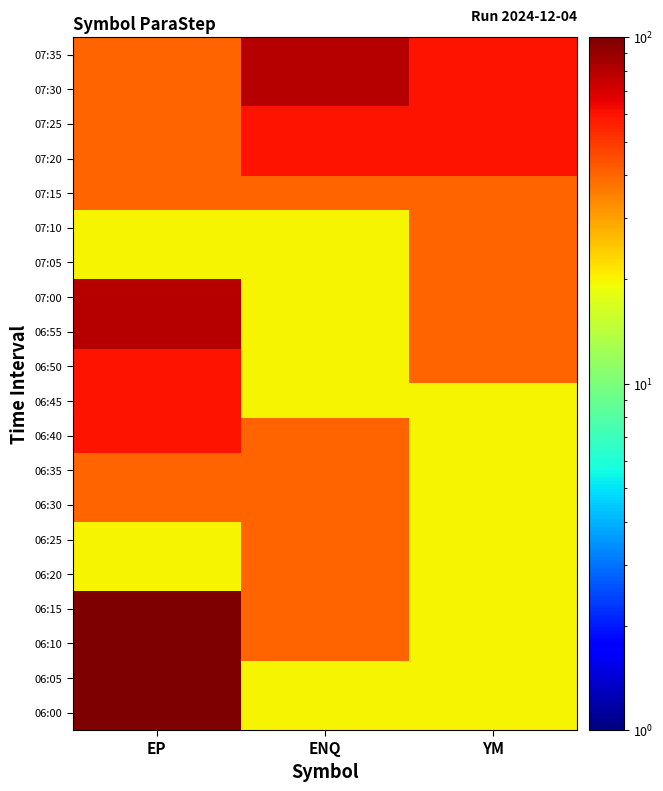

Reading right to left, transcribe all the data shown in this chart.

07:35: YM=60	ENQ=80	EP=40
07:30: YM=60	ENQ=80	EP=40
07:25: YM=60	ENQ=60	EP=40
07:20: YM=60	ENQ=60	EP=40
07:15: YM=40	ENQ=40	EP=40
07:10: YM=40	ENQ=20	EP=20
07:05: YM=40	ENQ=20	EP=20
07:00: YM=40	ENQ=20	EP=80
06:55: YM=40	ENQ=20	EP=80
06:50: YM=40	ENQ=20	EP=60
06:45: YM=20	ENQ=20	EP=60
06:40: YM=20	ENQ=40	EP=60
06:35: YM=20	ENQ=40	EP=40
06:30: YM=20	ENQ=40	EP=40
06:25: YM=20	ENQ=40	EP=20
06:20: YM=20	ENQ=40	EP=20
06:15: YM=20	ENQ=40	EP=140
06:10: YM=20	ENQ=40	EP=140
06:05: YM=20	ENQ=20	EP=140
06:00: YM=20	ENQ=20	EP=120